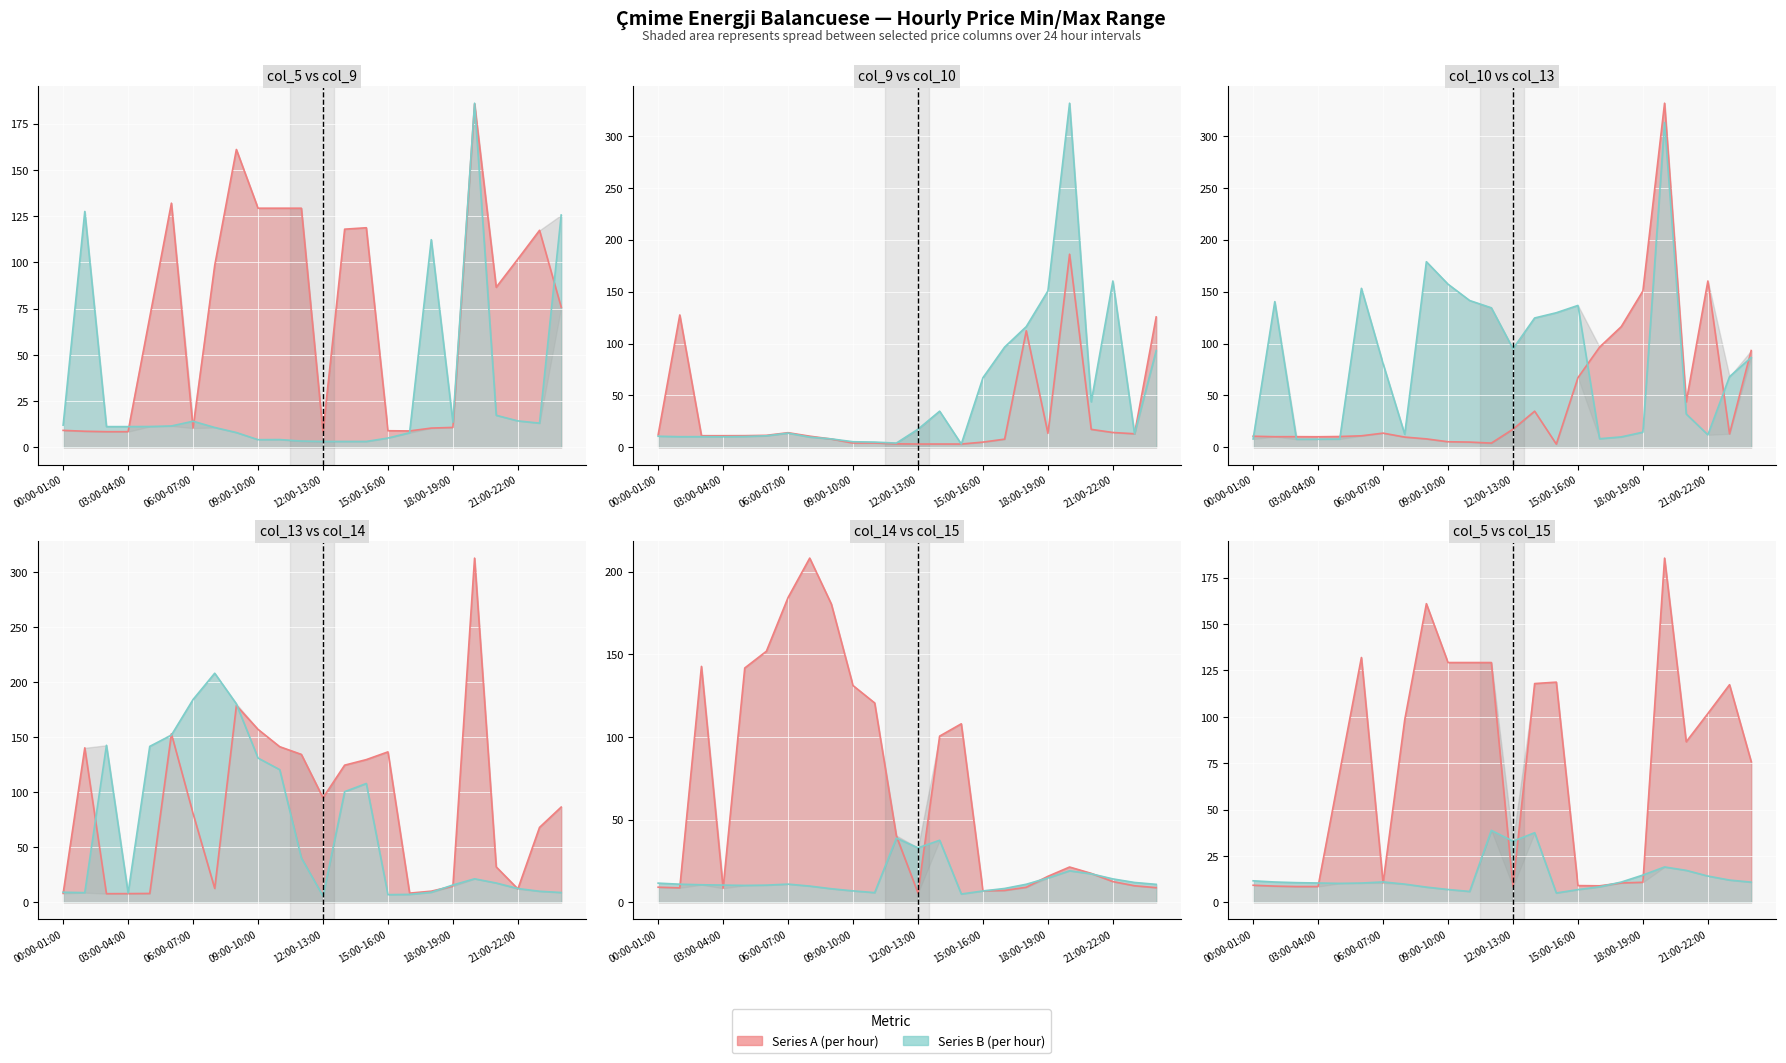

What value does the col_9 line series have at 00:00-01:00?

12.0